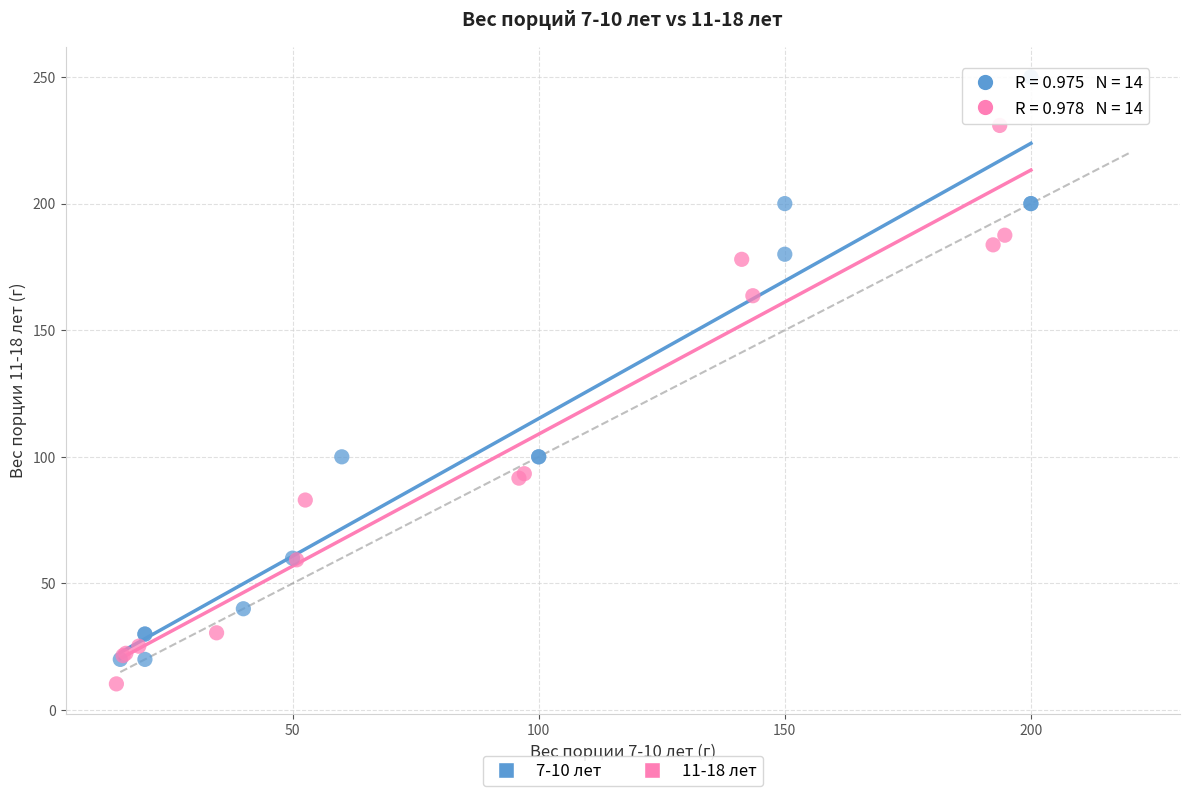

Which series contains the highest Y value?

7-10 лет